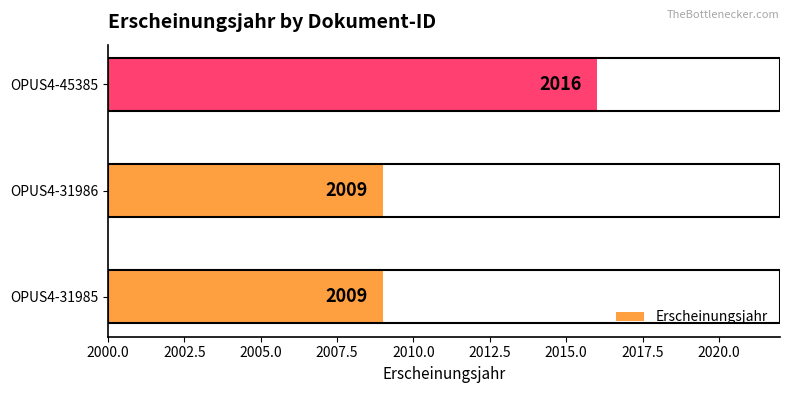

What is the greatest value displayed?

2016